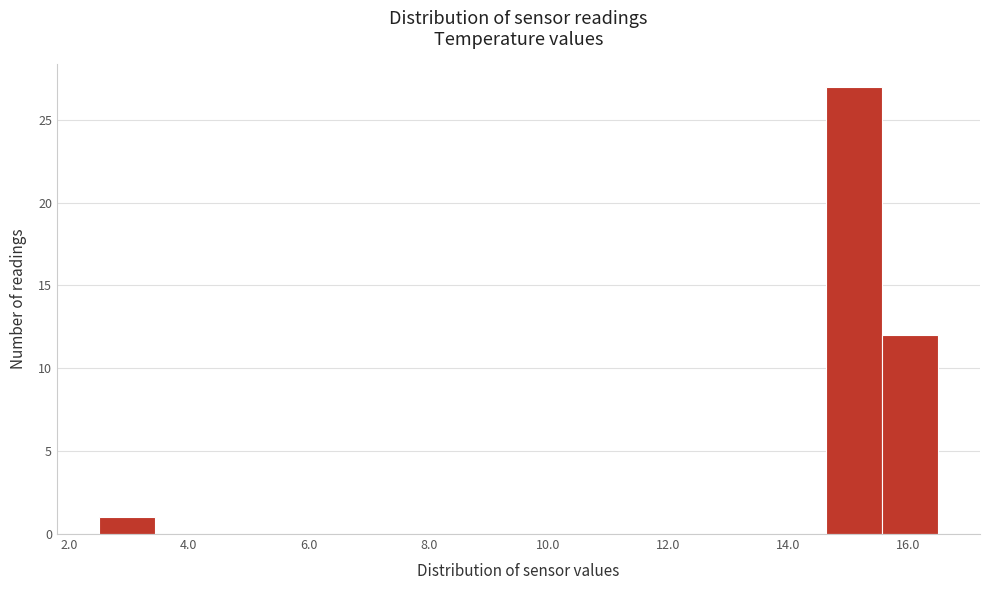

Reading left to right, transcribe this chart: for each bar, give the range it covers on the x-axis and its height. Neither the bar edges nor the heights are printed on the chart, so give them approximately, as read against the axes.

2.6 to 3.4: 1
3.4 to 4.4: 0
4.4 to 5.4: 0
5.4 to 6.2: 0
6.2 to 7.2: 0
7.2 to 8.2: 0
8.2 to 9.0: 0
9.0 to 10.0: 0
10.0 to 11.0: 0
11.0 to 11.8: 0
11.8 to 12.8: 0
12.8 to 13.8: 0
13.8 to 14.6: 0
14.6 to 15.6: 27
15.6 to 16.6: 12